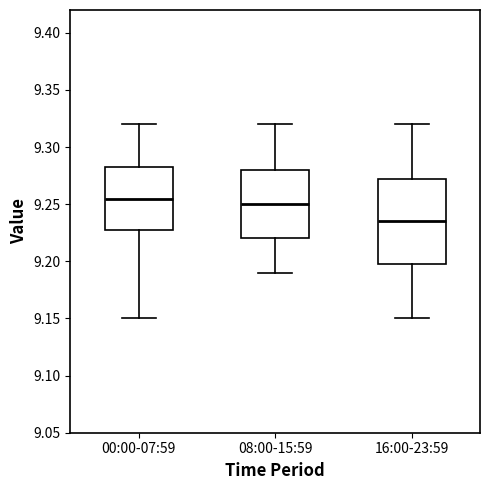

Which box's median line is the lowest?

16:00-23:59